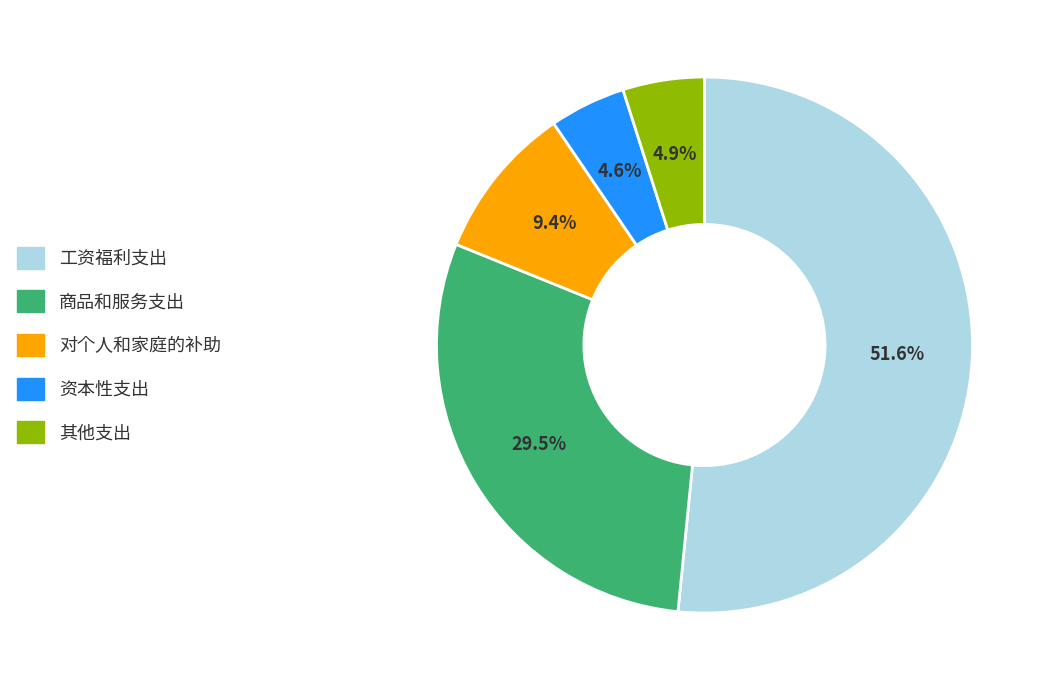

Is there any slice that represents more than half of the pie?

Yes